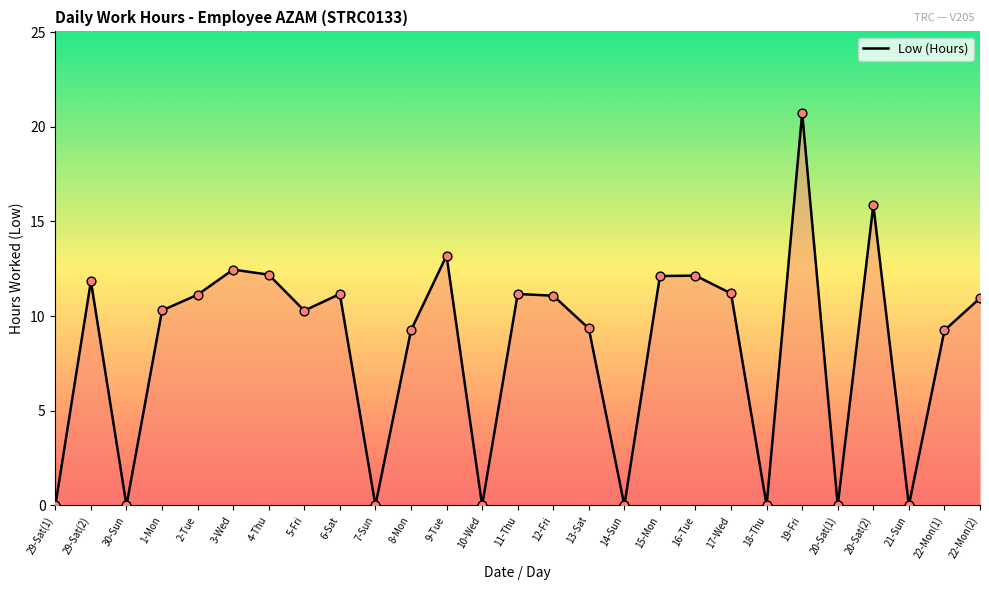

Approximately how many times larger is the value at 22-Mon(2) compared to 16-Tue?

0.9